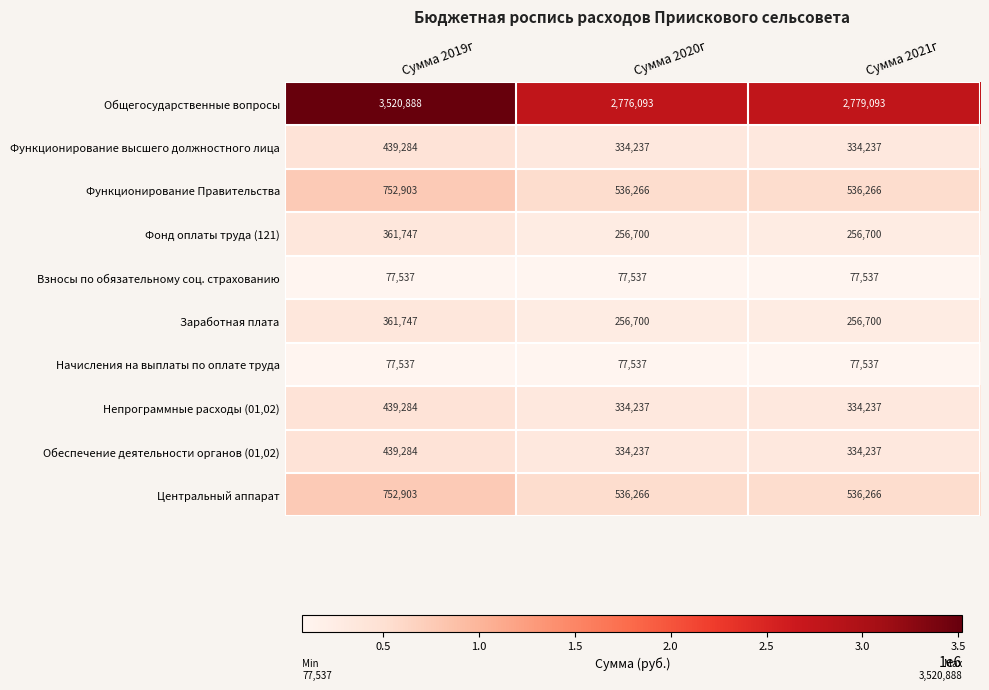

Reading left to right, transcribe all the data shown in this chart.

Общегосударственные вопросы: Сумма 2019г=3520888	Сумма 2020г=2776093	Сумма 2021г=2779093
Функционирование высшего должностного лица: Сумма 2019г=439284	Сумма 2020г=334237	Сумма 2021г=334237
Функционирование Правительства: Сумма 2019г=752903	Сумма 2020г=536266	Сумма 2021г=536266
Фонд оплаты труда (121): Сумма 2019г=361747	Сумма 2020г=256700	Сумма 2021г=256700
Взносы по обязательному соц. страхованию: Сумма 2019г=77537	Сумма 2020г=77537	Сумма 2021г=77537
Заработная плата: Сумма 2019г=361747	Сумма 2020г=256700	Сумма 2021г=256700
Начисления на выплаты по оплате труда: Сумма 2019г=77537	Сумма 2020г=77537	Сумма 2021г=77537
Непрограммные расходы (01,02): Сумма 2019г=439284	Сумма 2020г=334237	Сумма 2021г=334237
Обеспечение деятельности органов (01,02): Сумма 2019г=439284	Сумма 2020г=334237	Сумма 2021г=334237
Центральный аппарат: Сумма 2019г=752903	Сумма 2020г=536266	Сумма 2021г=536266